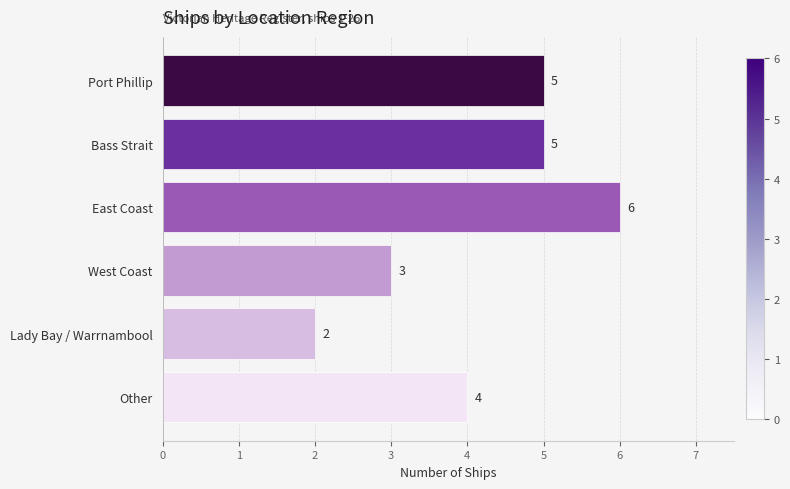

What is the ratio of the value at East Coast to the value at Other?

1.5